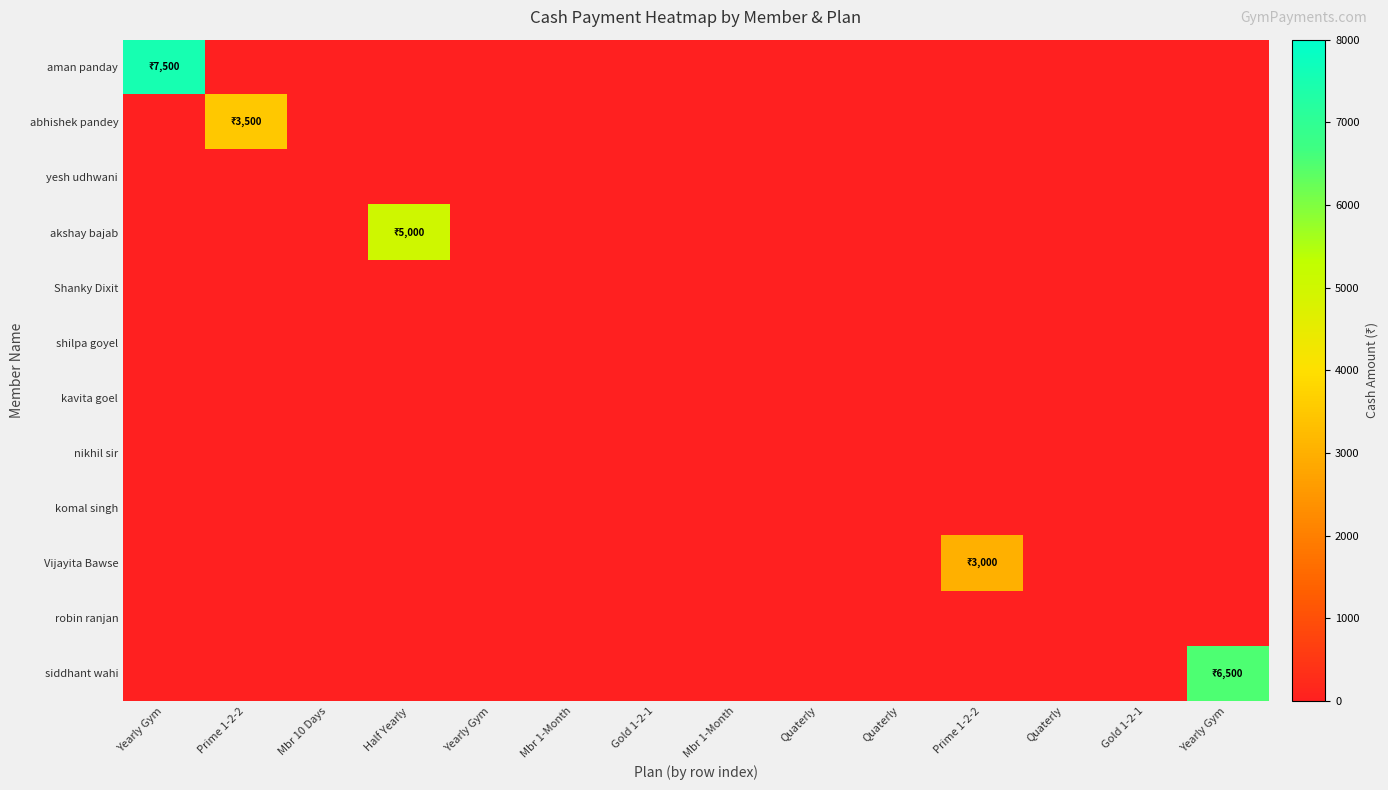

Between Prime 1-2-2 and Prime 1-2-2, which series saw the biggest shift?

abhishek pandey